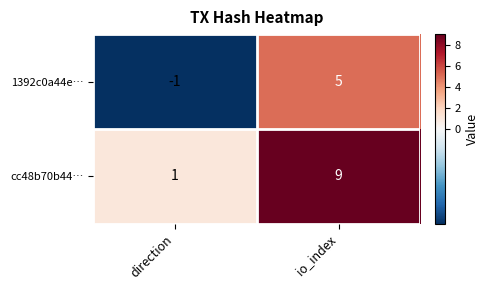

Which series has the widest spread of values?

cc48b70b44…